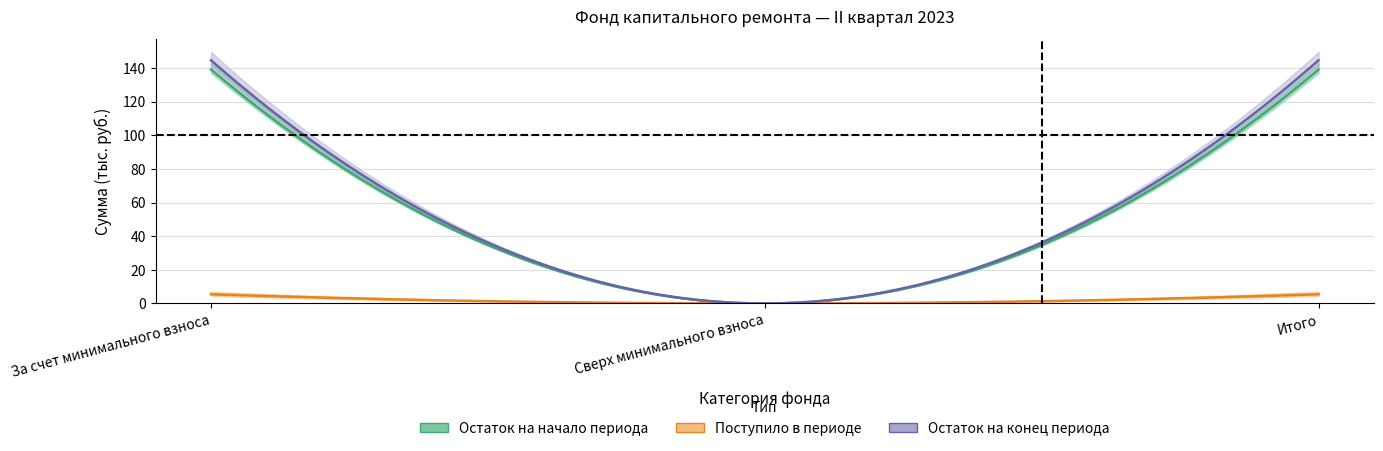

At which category is the sum across all series the highest?

За счет минимального взноса